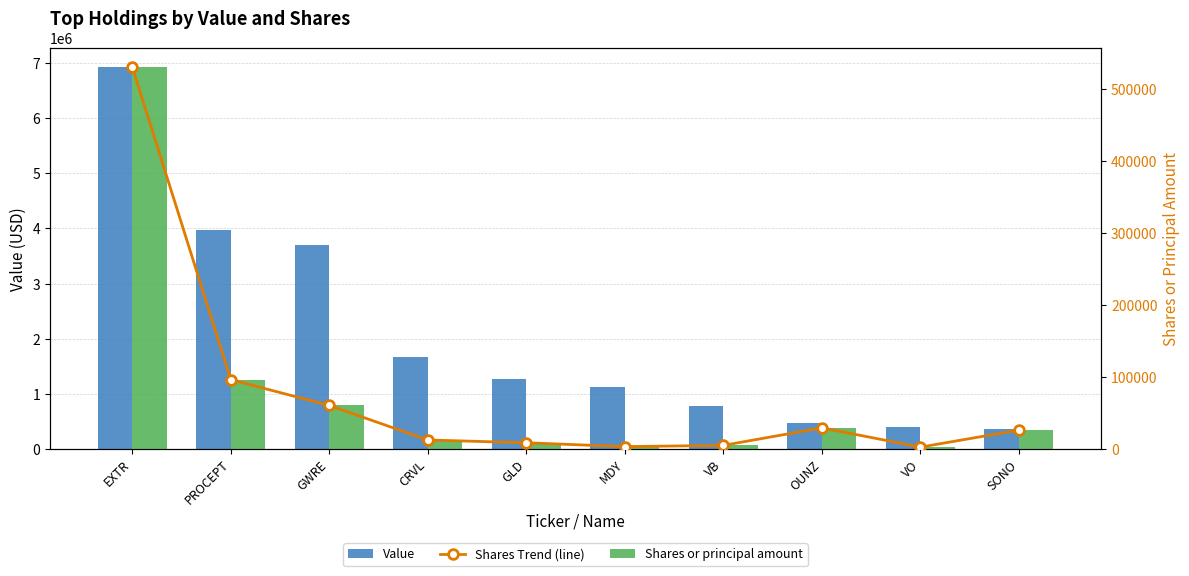

True or false: Shares or principal amount has a value of 28895 at OUNZ.

True